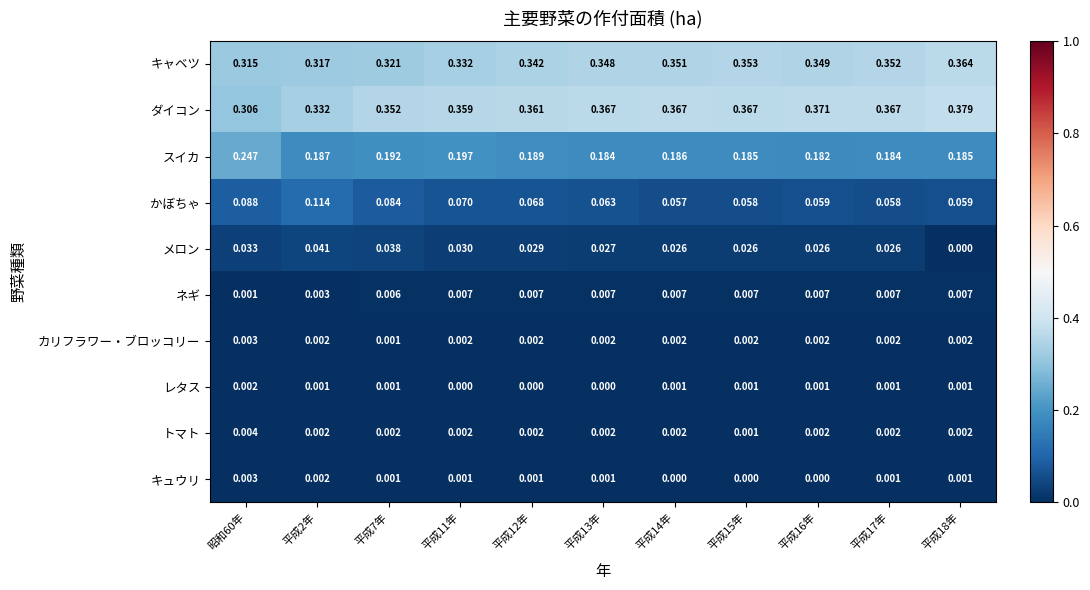

Which series has the largest range (max minus min)?

ダイコン